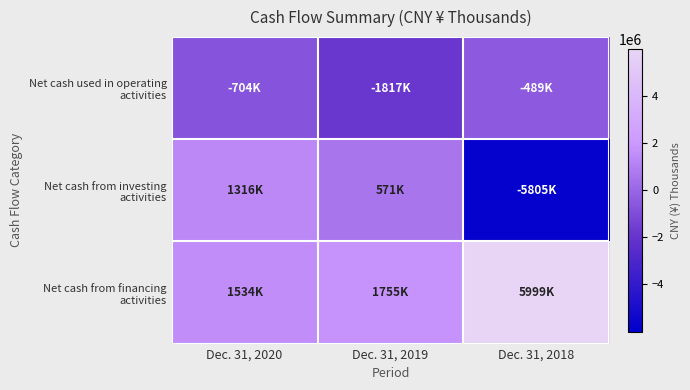

At which category is the sum across all series the highest?

Dec. 31, 2020